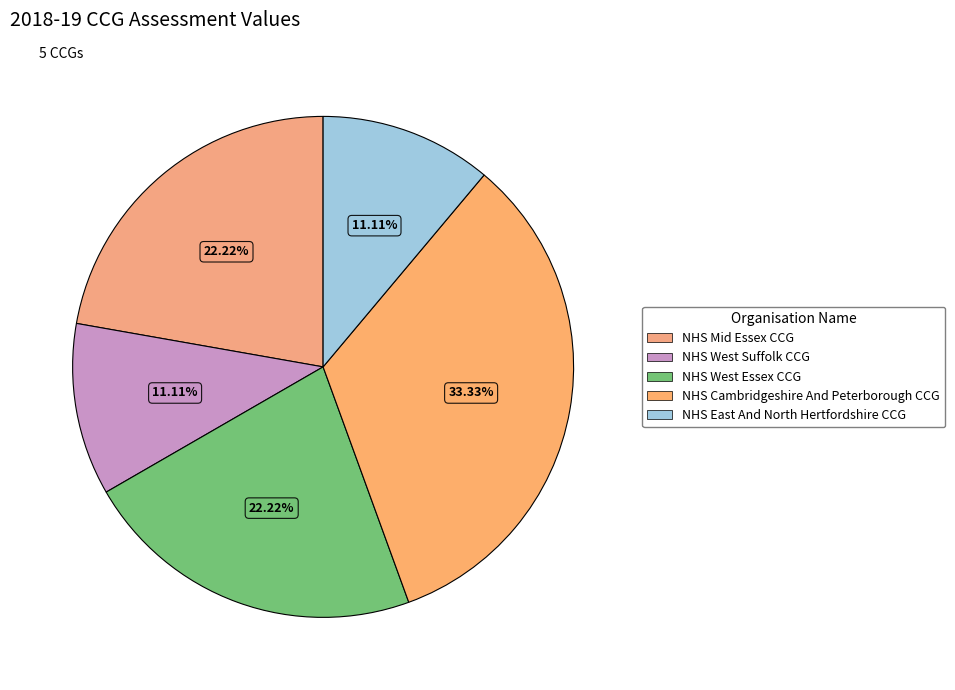

To the nearest percent, what is the difference between the largest and smallest slice percentages?

22%